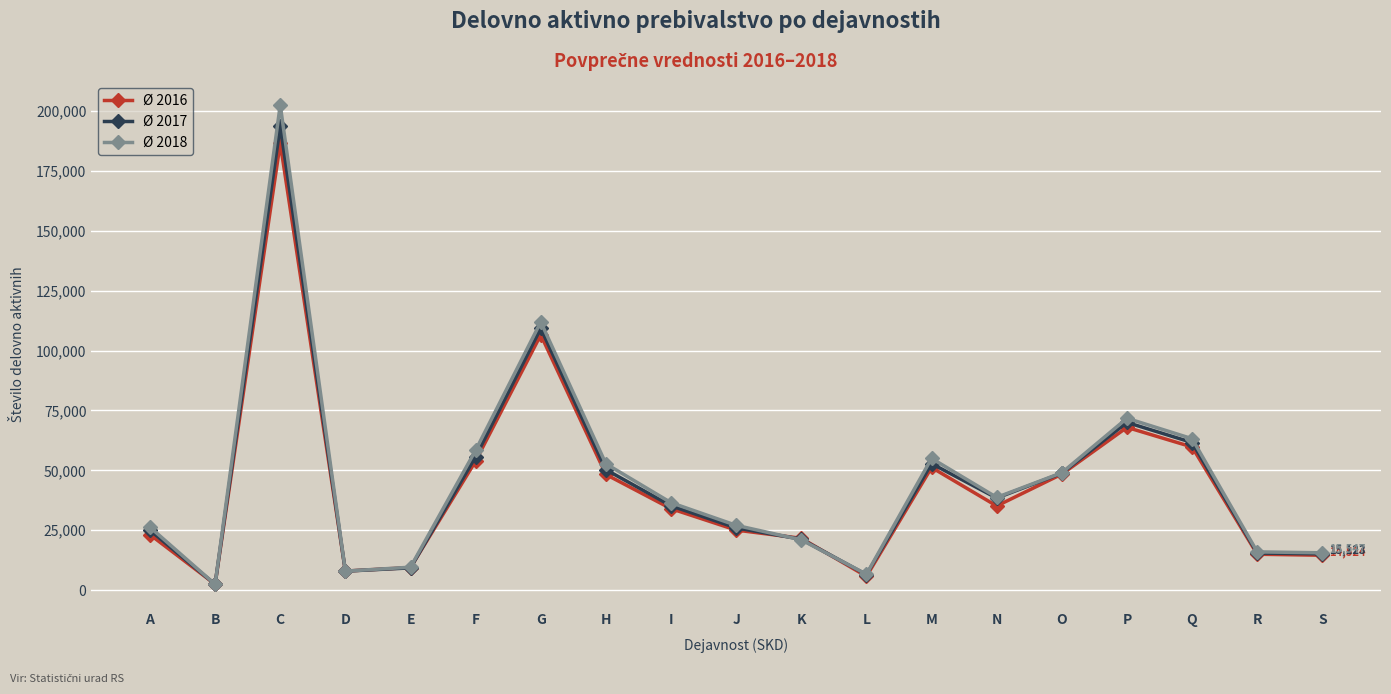

What is the sum of the Ø 2018 values at E and L?

16140